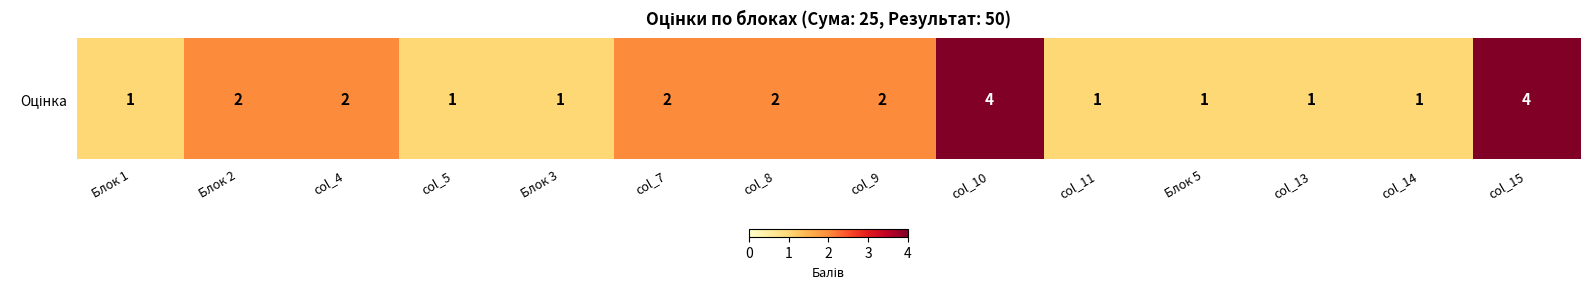

Approximately how many times larger is the value at col_7 compared to col_4?

1.0